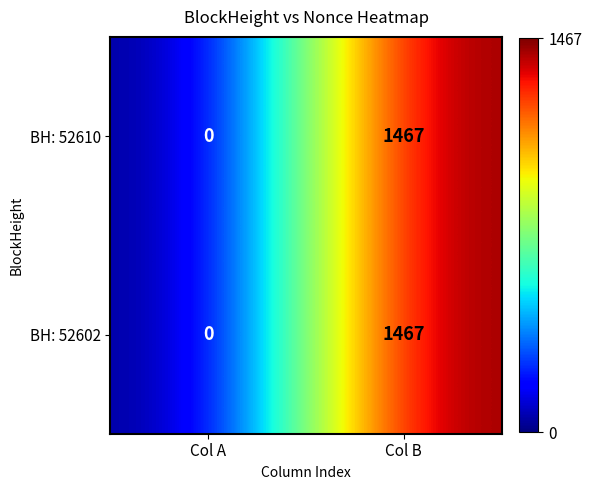

Which category has the highest value across all series?

Col B